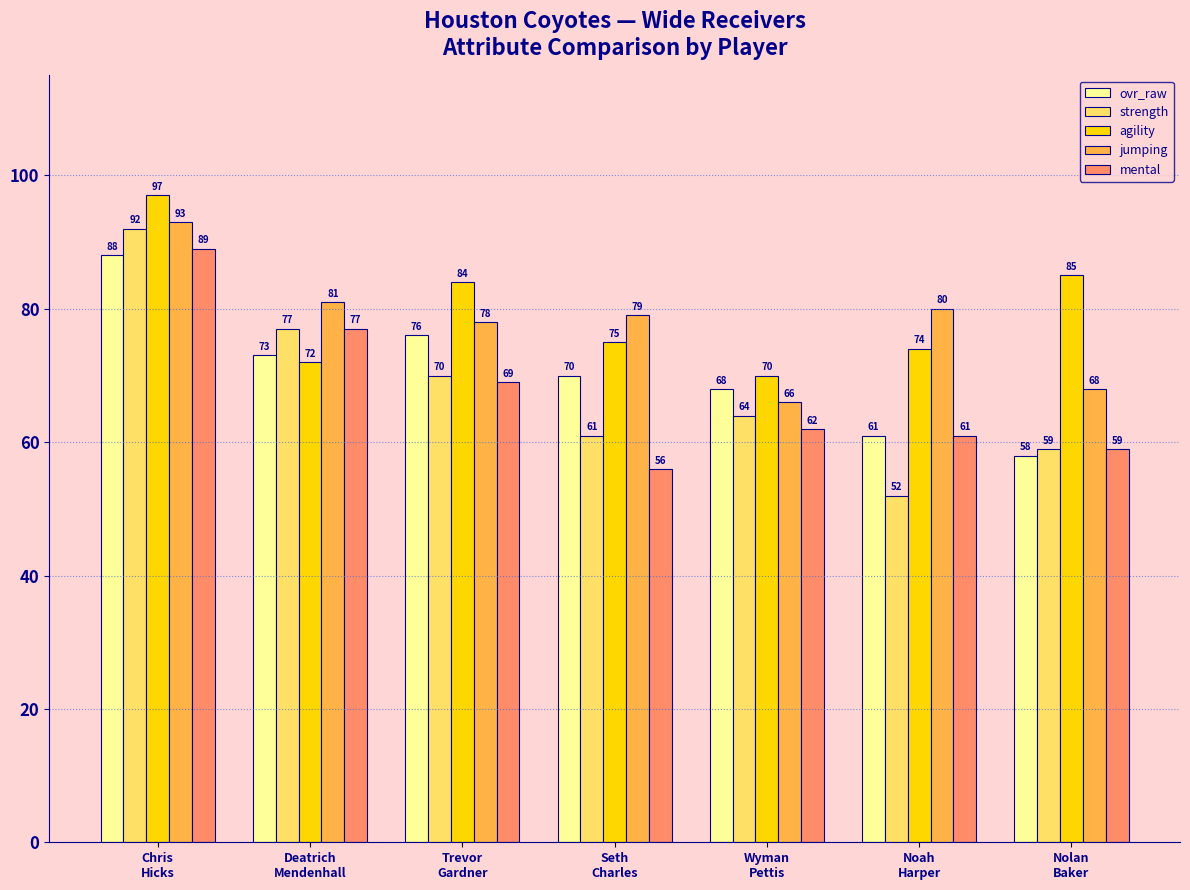

Reading right to left, extract all data points from this chart.

ovr_raw: Nolan
Baker=58	Noah
Harper=61	Wyman
Pettis=68	Seth
Charles=70	Trevor
Gardner=76	Deatrich
Mendenhall=73	Chris
Hicks=88
strength: Nolan
Baker=59	Noah
Harper=52	Wyman
Pettis=64	Seth
Charles=61	Trevor
Gardner=70	Deatrich
Mendenhall=77	Chris
Hicks=92
agility: Nolan
Baker=85	Noah
Harper=74	Wyman
Pettis=70	Seth
Charles=75	Trevor
Gardner=84	Deatrich
Mendenhall=72	Chris
Hicks=97
jumping: Nolan
Baker=68	Noah
Harper=80	Wyman
Pettis=66	Seth
Charles=79	Trevor
Gardner=78	Deatrich
Mendenhall=81	Chris
Hicks=93
mental: Nolan
Baker=59	Noah
Harper=61	Wyman
Pettis=62	Seth
Charles=56	Trevor
Gardner=69	Deatrich
Mendenhall=77	Chris
Hicks=89